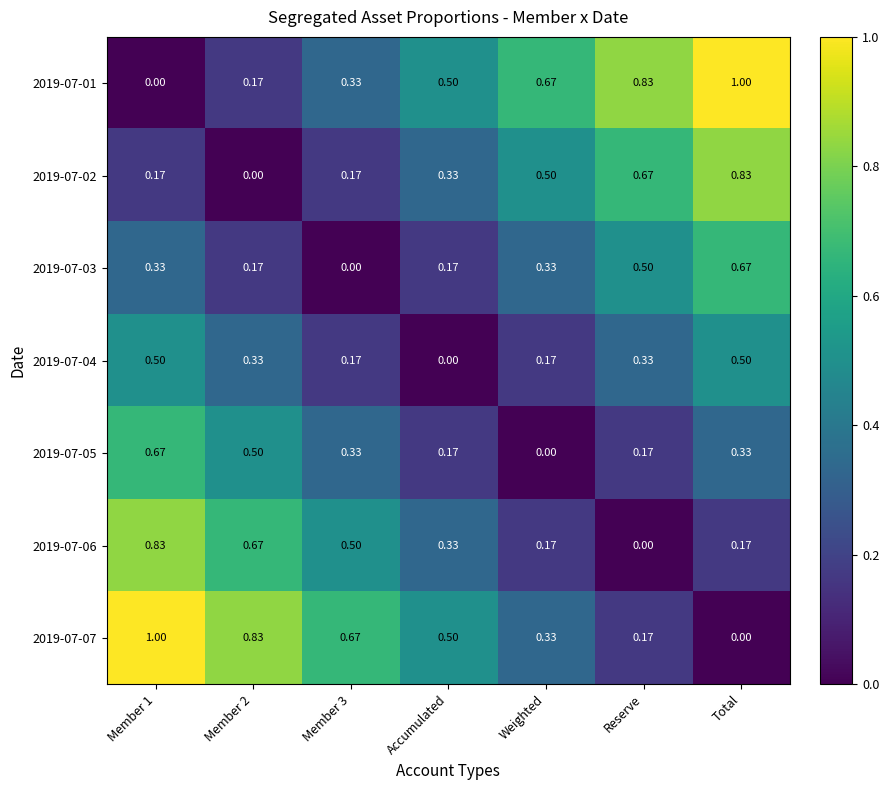

Which series has the widest spread of values?

2019-07-01